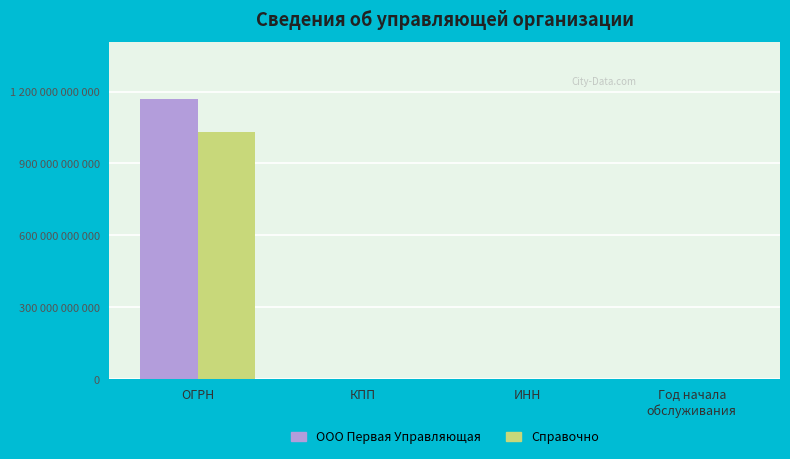

Are the bars horizontal?

No